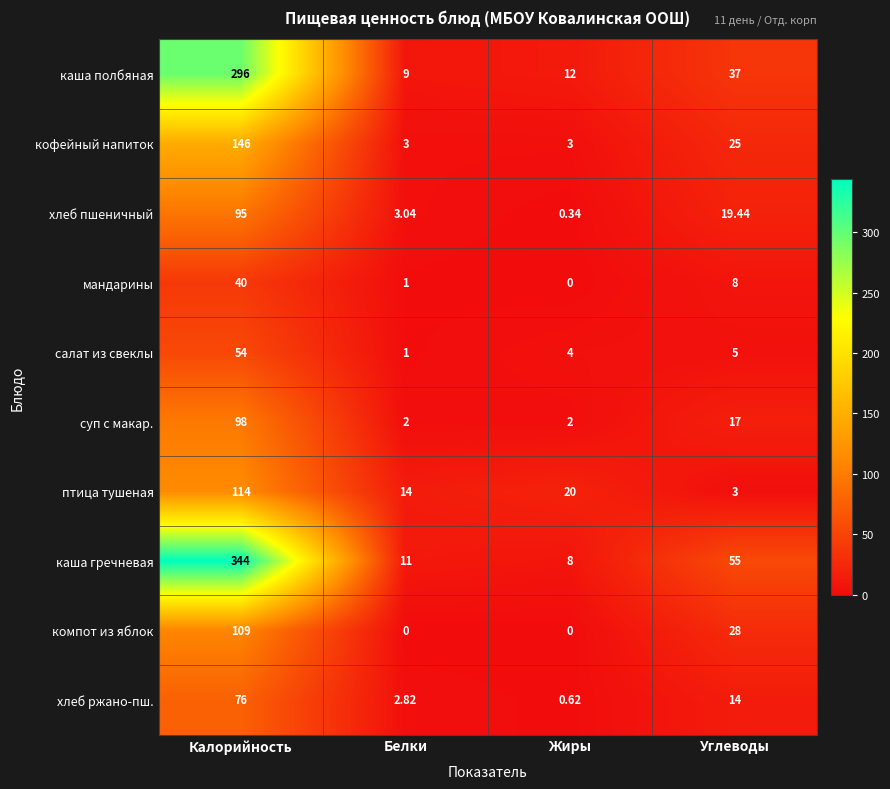

Which category has the highest value in the кофейный напиток series?

Калорийность